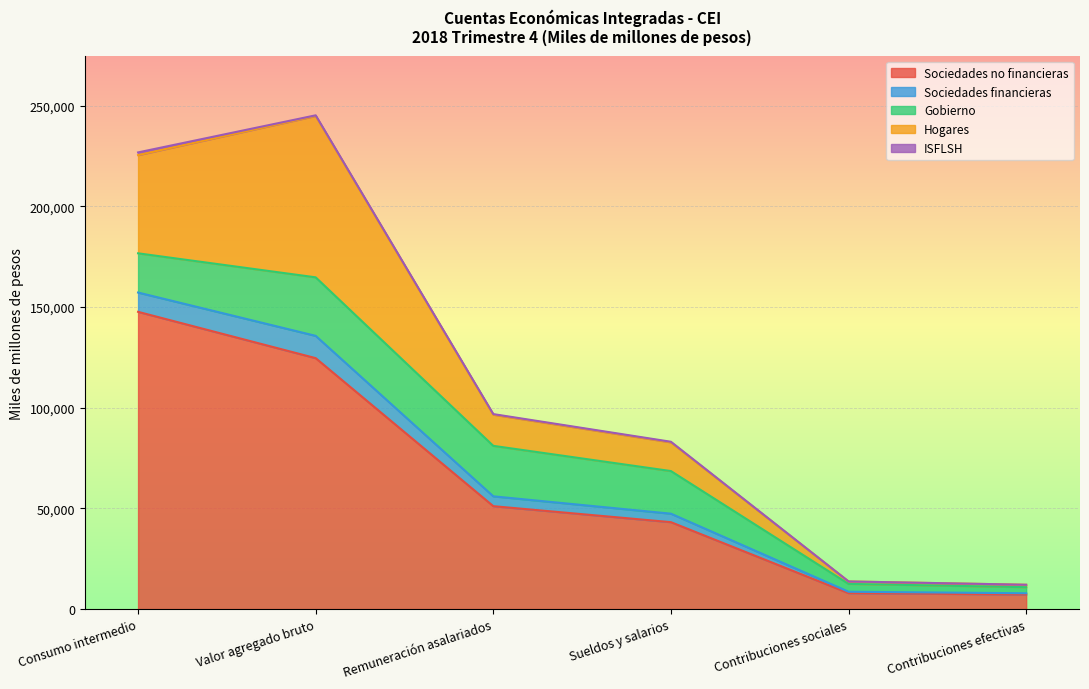

What are all the series names shown in the legend?

Sociedades no financieras, Sociedades financieras, Gobierno, Hogares, ISFLSH